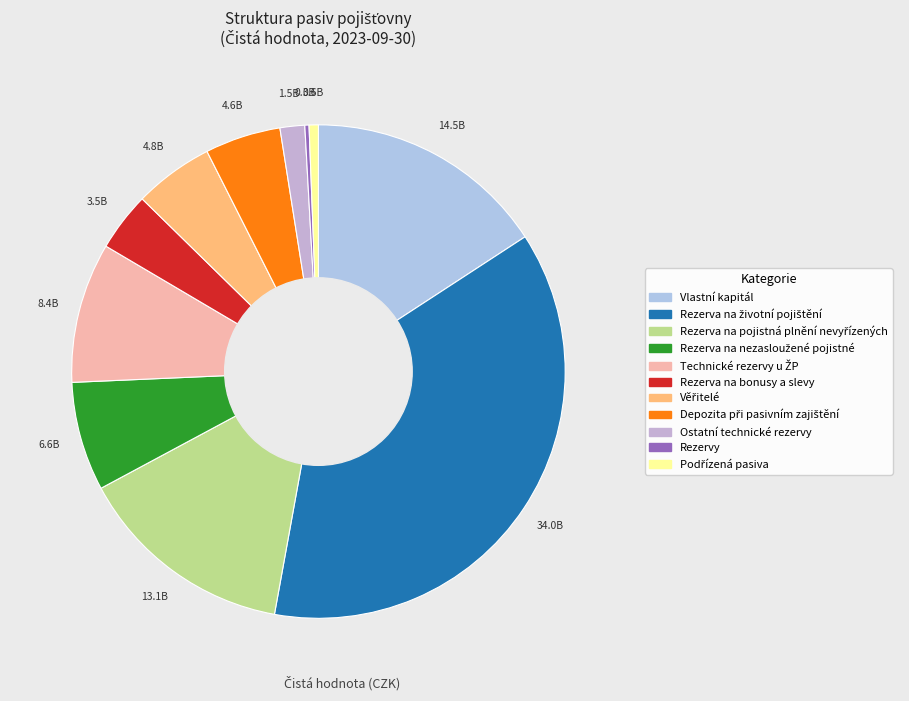

To the nearest percent, what is the difference between the largest and smallest slice percentages?

37%